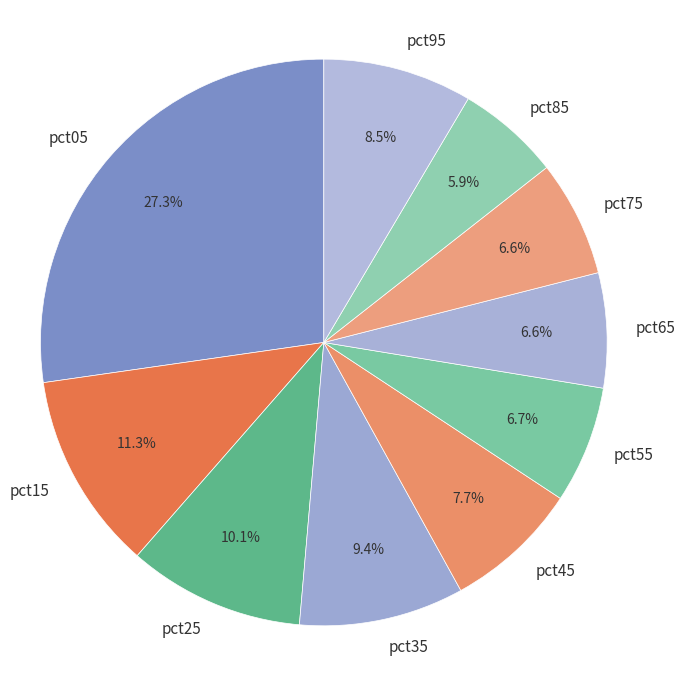

To the nearest percent, what is the average slice percentage?

10%